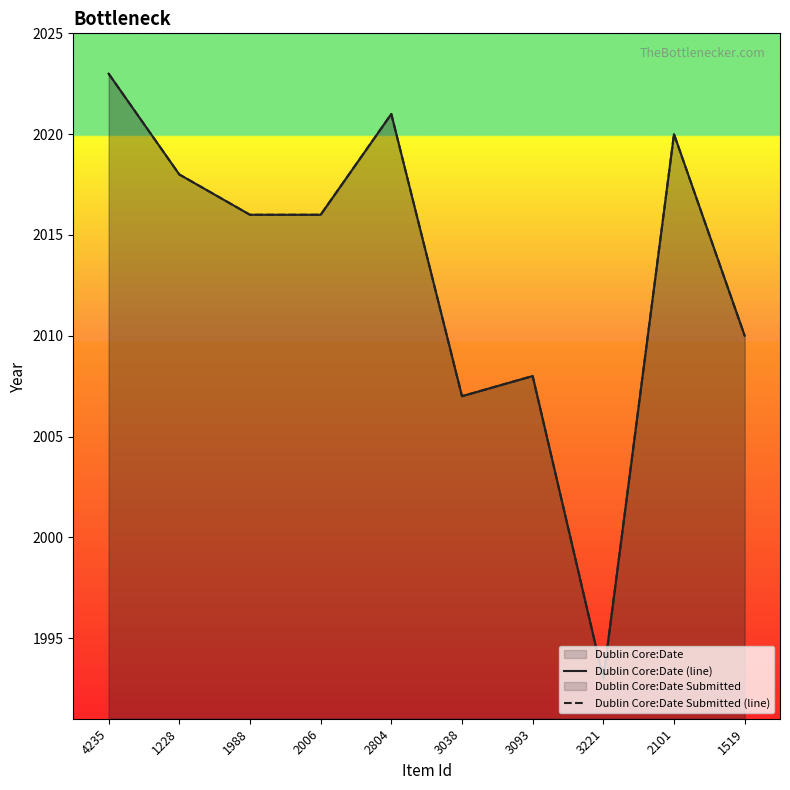

What is the highest value of the Dublin Core:Date Submitted (line) series?

2023